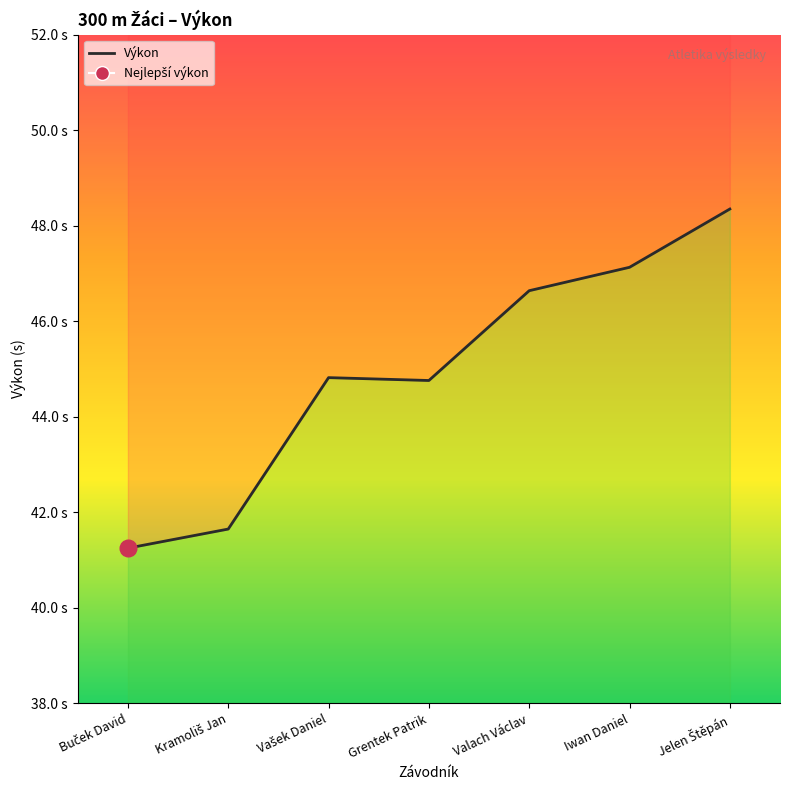

What is the greatest value displayed?

48.4